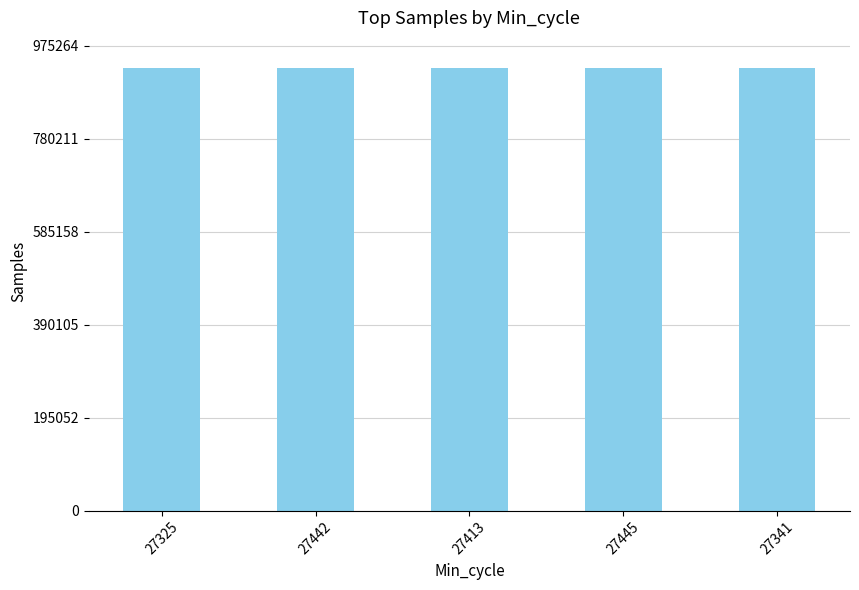

How many distinct data groups are displayed?

1